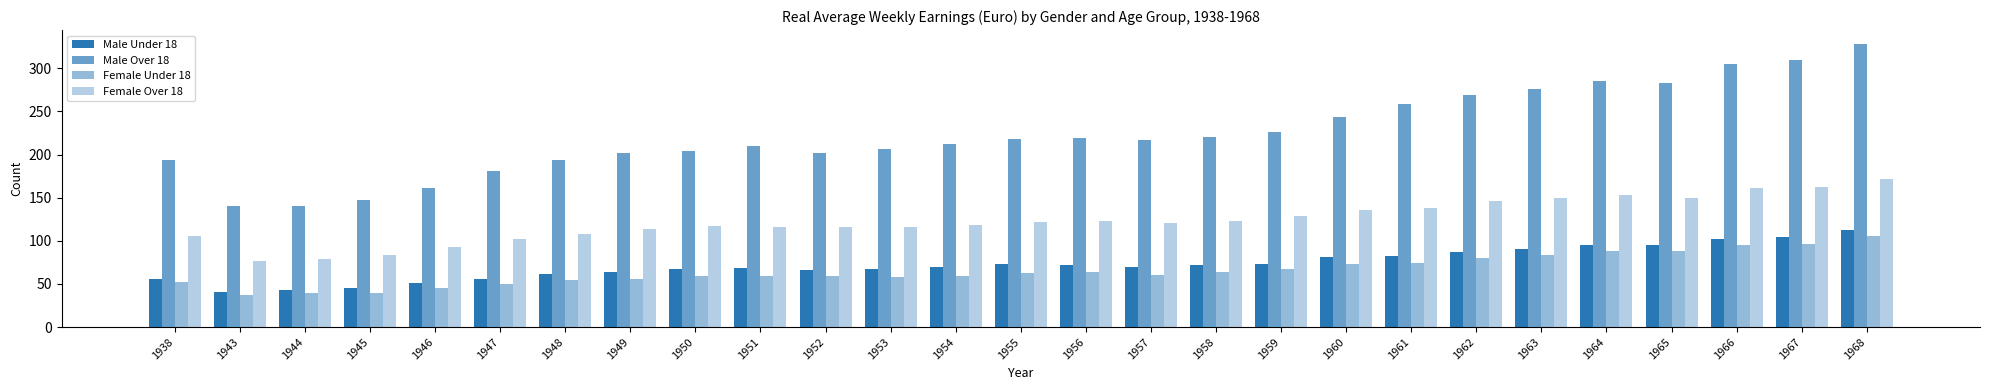

How many groups of bars are there?

27